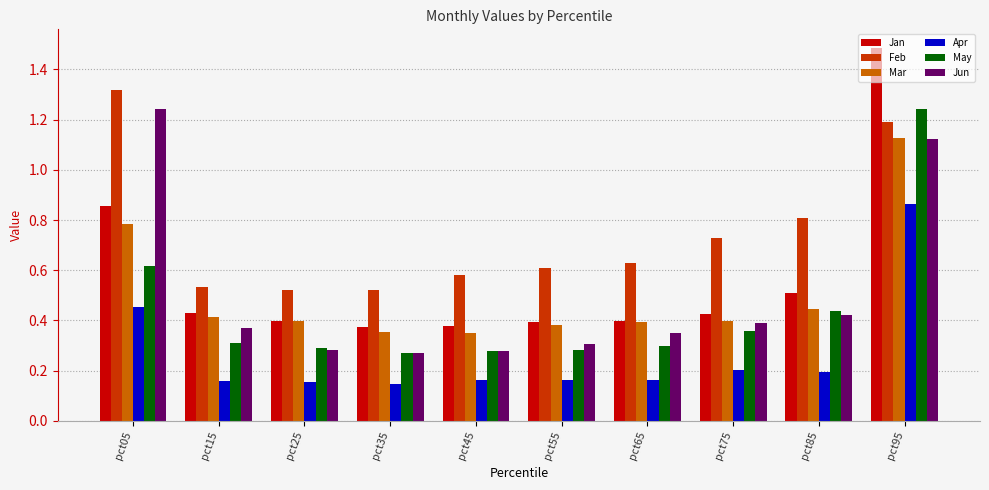

What are all the series names shown in the legend?

Jan, Feb, Mar, Apr, May, Jun